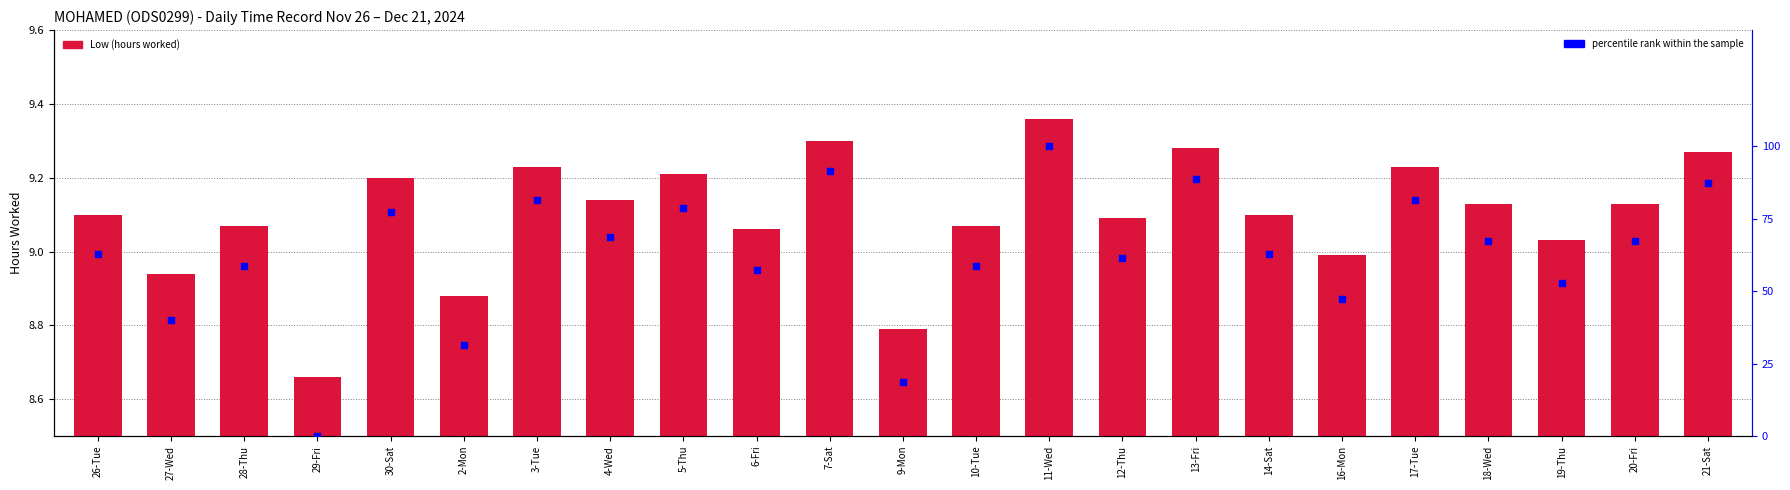

What is the total value across all series at 10-Tue?

67.6